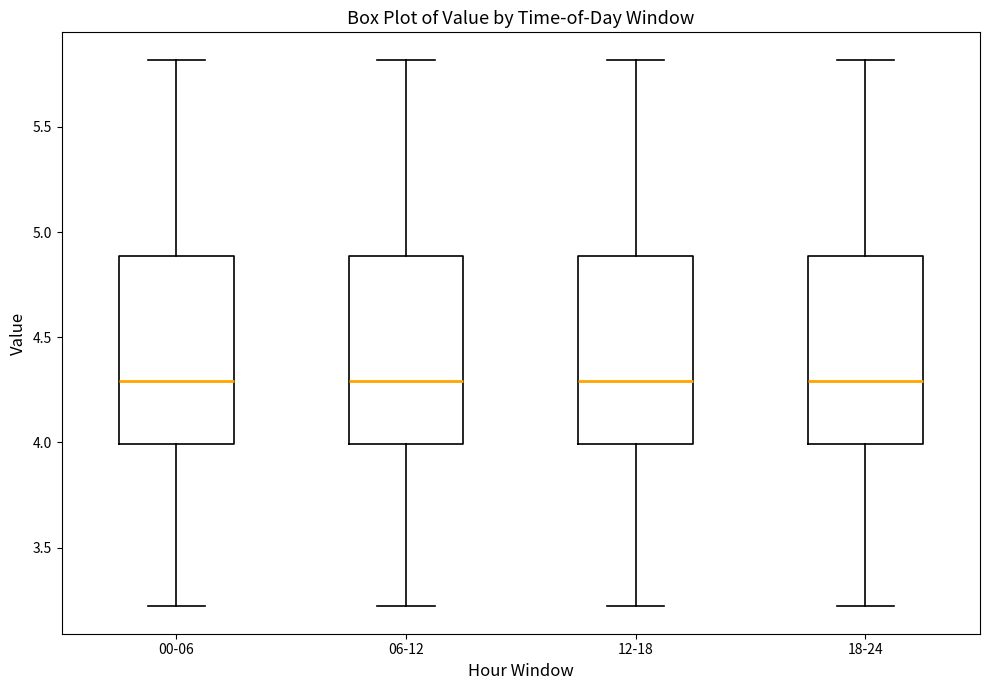

Where does the lower whisker of the box for 06-12 end on the y-axis? The values are not printed on the chart, so give them approximately, as read against the axis.

3.2